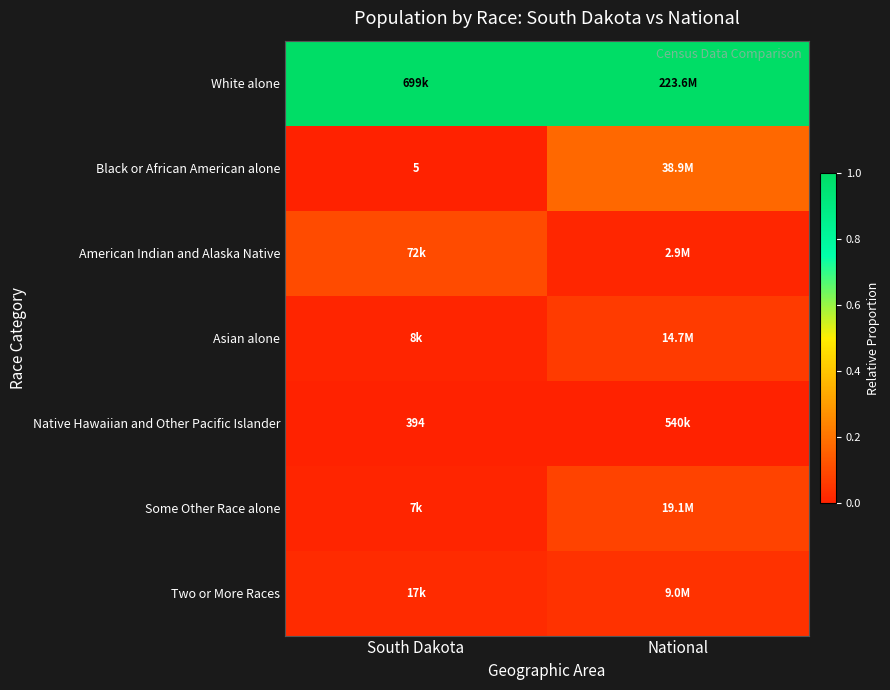

At National, list the series in order from largest to smallest.

White alone, Black or African American alone, Some Other Race alone, Asian alone, Two or More Races, American Indian and Alaska Native, Native Hawaiian and Other Pacific Islander